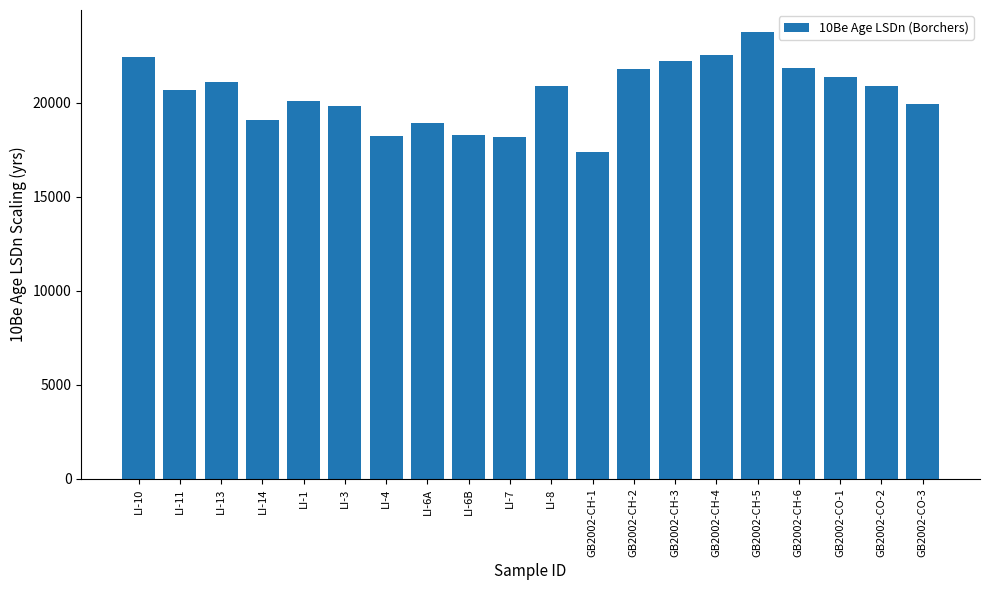

How many bars are there in total?

20